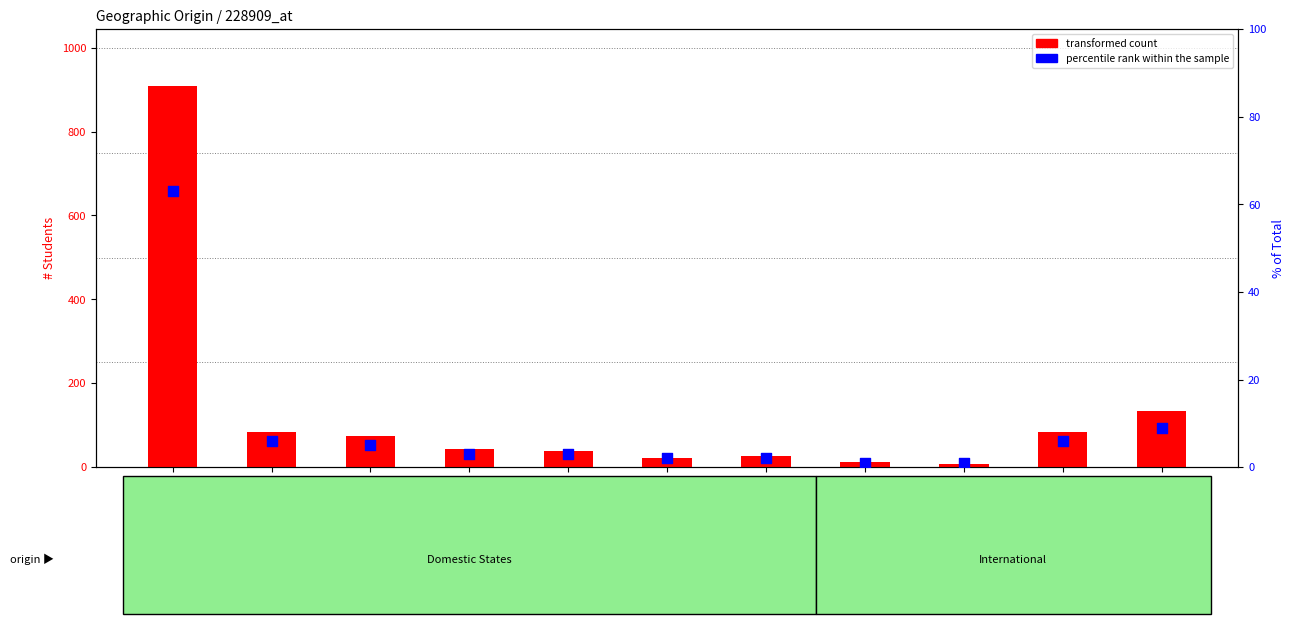

Which series has the largest total across all categories?

transformed count